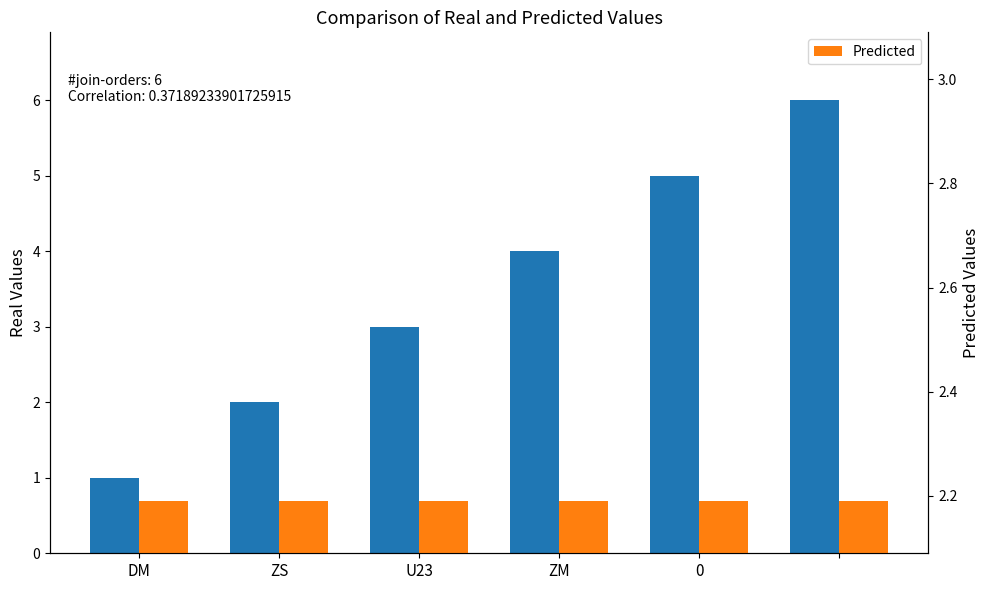

Is the value of Predicted at 5 greater than the value of Real Values at ZM?

No